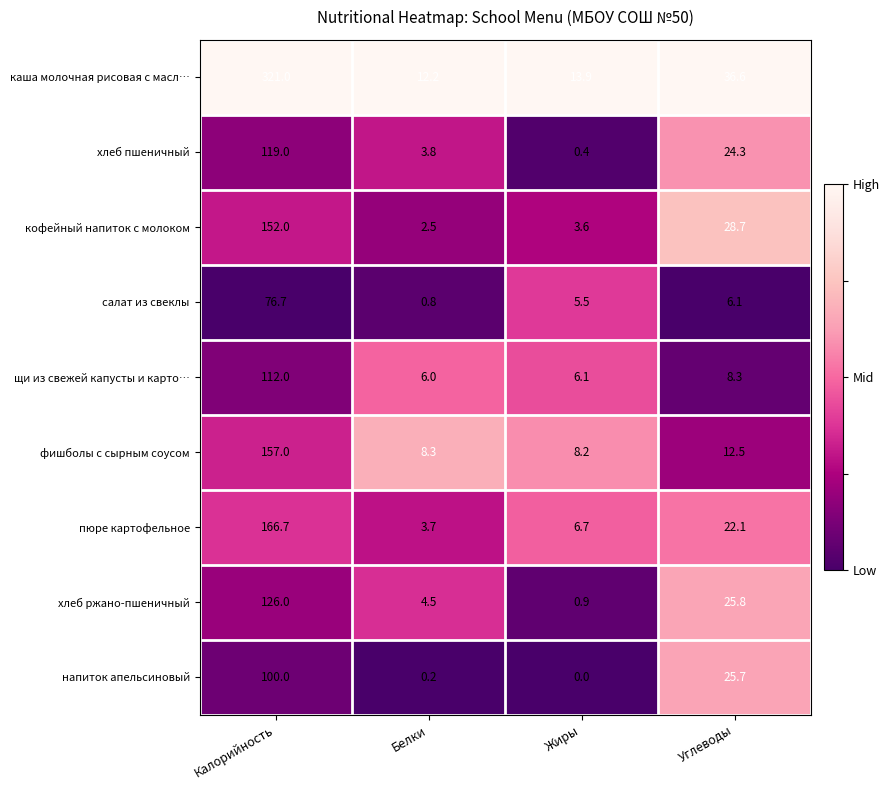

Which series has the widest spread of values?

каша молочная рисовая с масл…